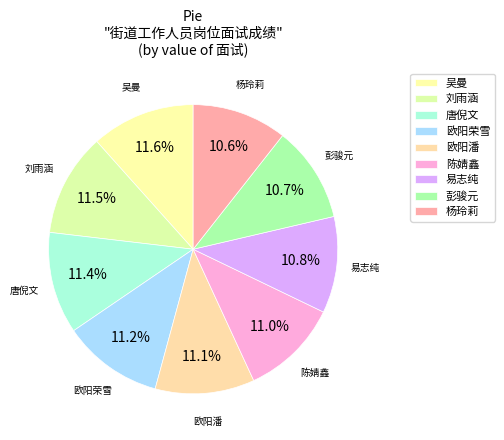

Count the number of slices in the pie.

9